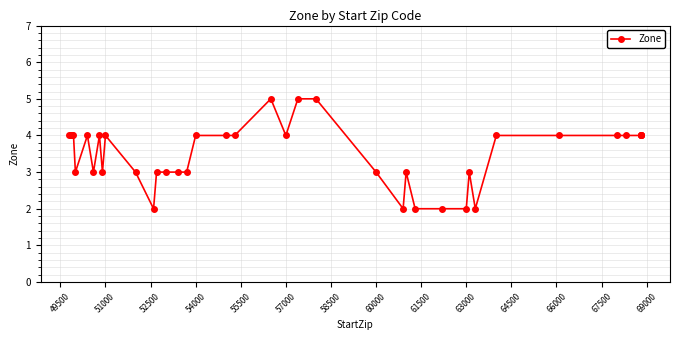

What is the average value?

4